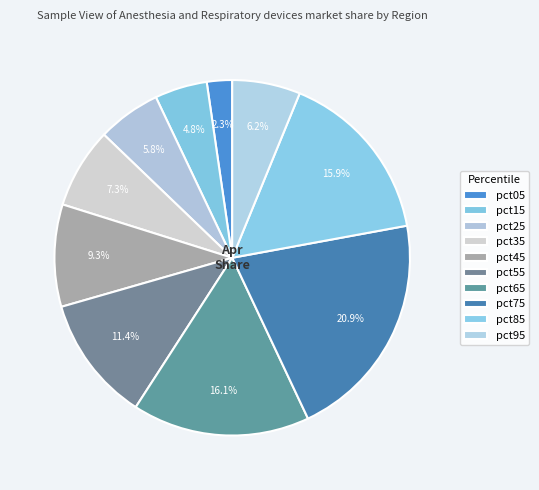

True or false: pct05 accounts for 1% of the total.

False